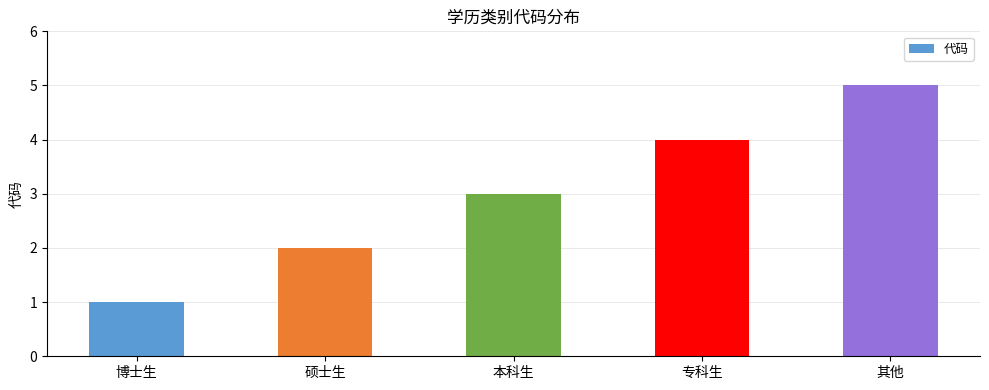

What is the label of the 1st bar from the right?

其他